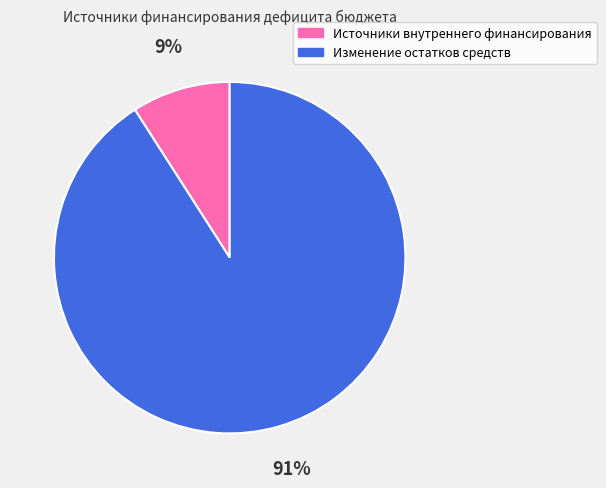

Rank the categories by value from lowest to highest.

Источники внутреннего финансирования, Изменение остатков средств